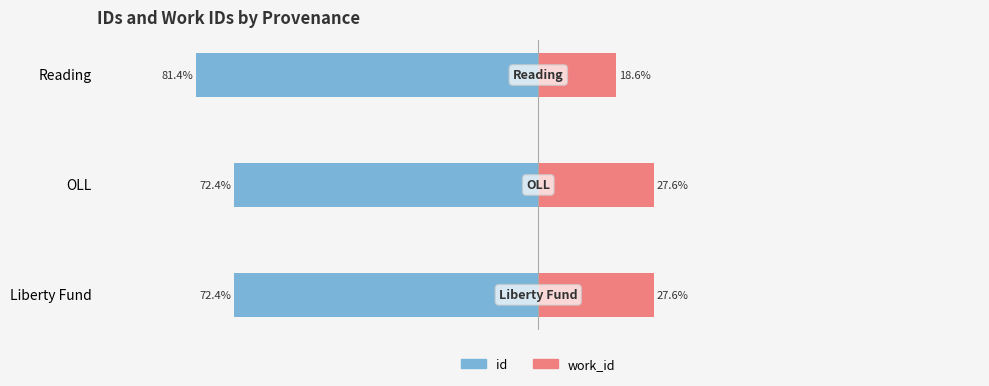

Which series has the widest spread of values?

id